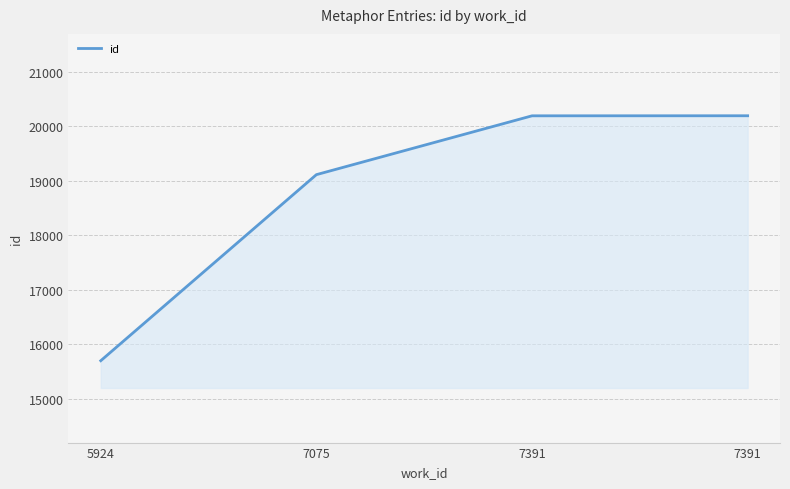

Does the chart have visible grid lines?

Yes